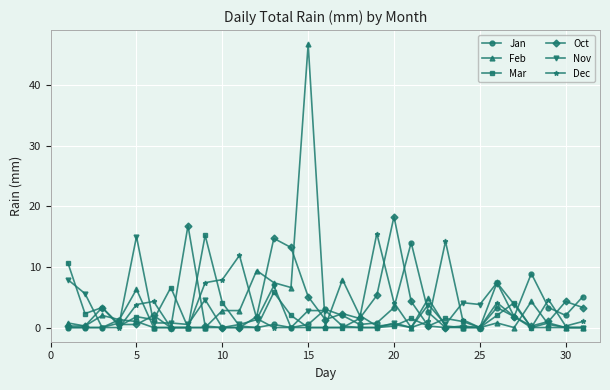

Which series has the largest range (max minus min)?

Feb